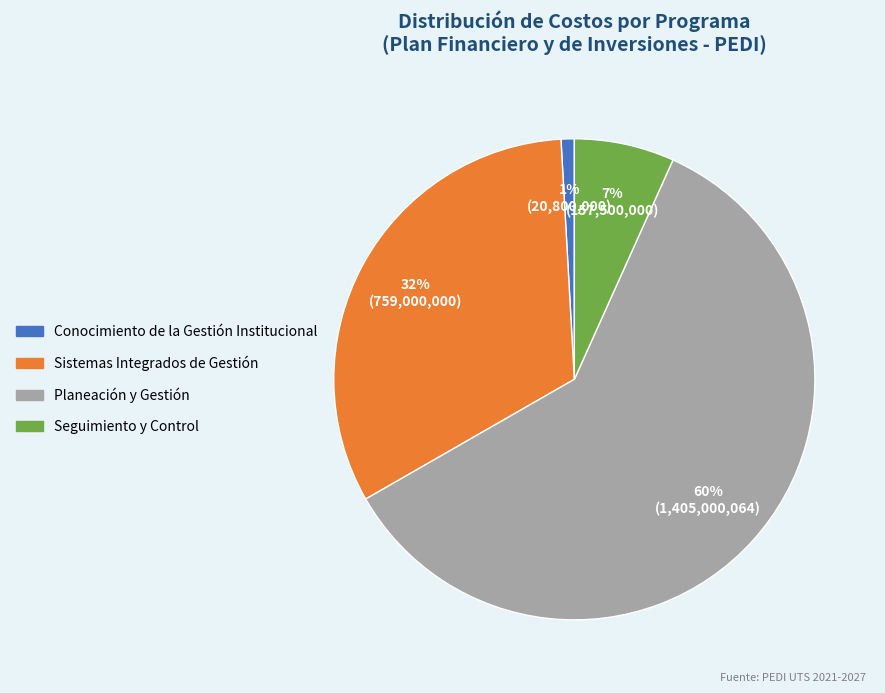

Does any single category account for the majority?

Yes